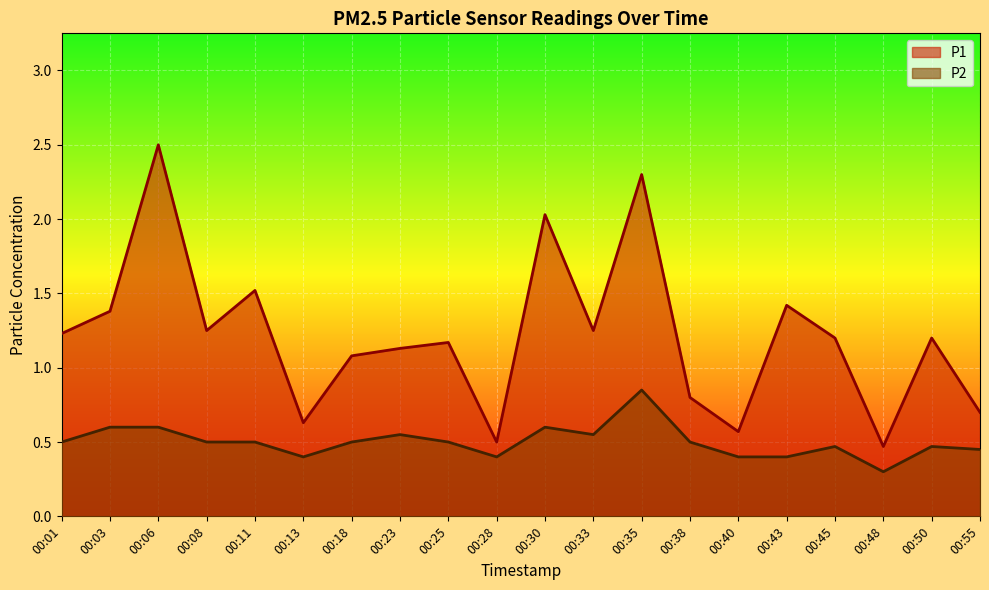

What is the difference between the P1 values at 00:13 and 00:30?

1.4